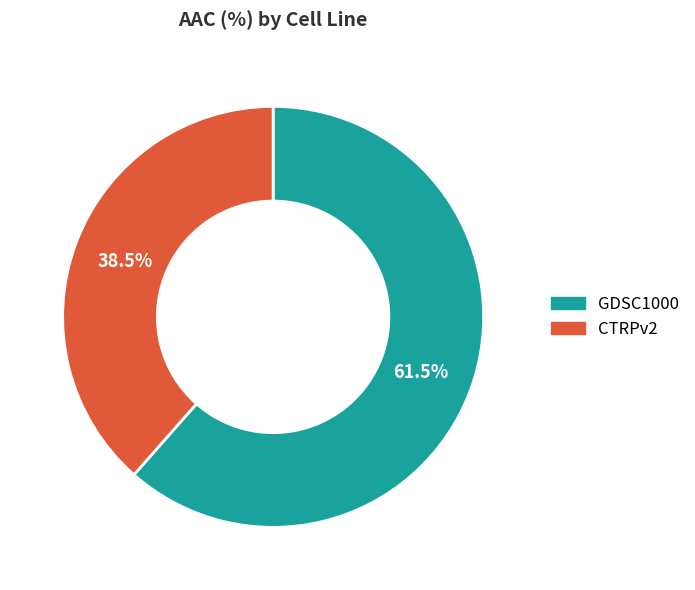

What is the ratio of the value at CTRPv2 to the value at GDSC1000?

0.6